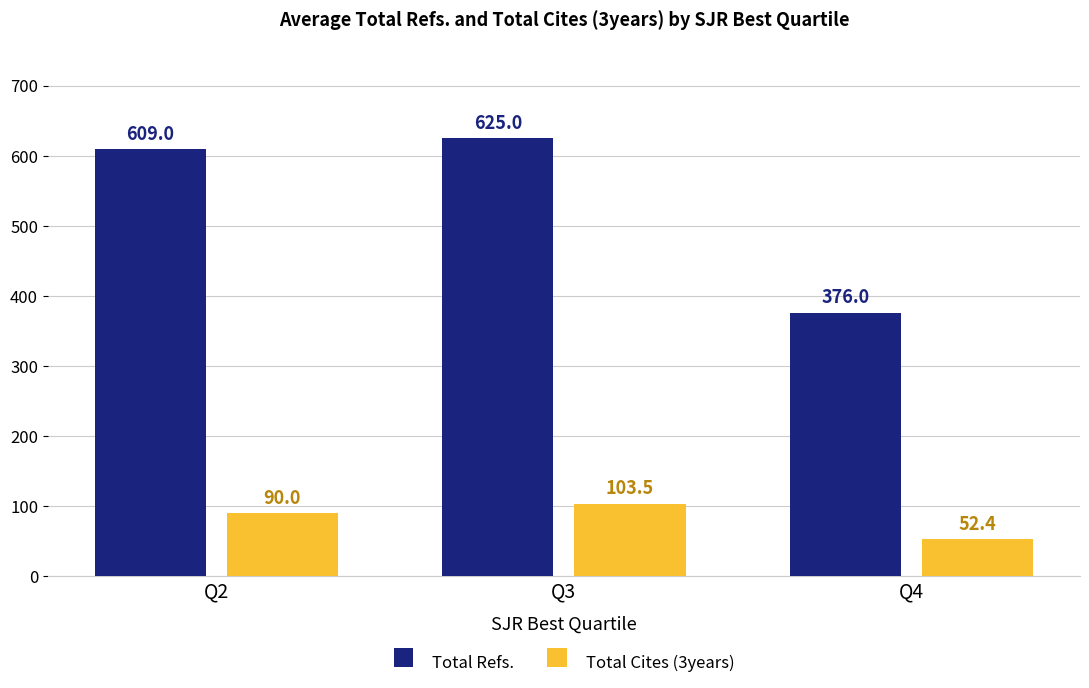

What is the highest value of the Total Cites (3years) series?

103.5